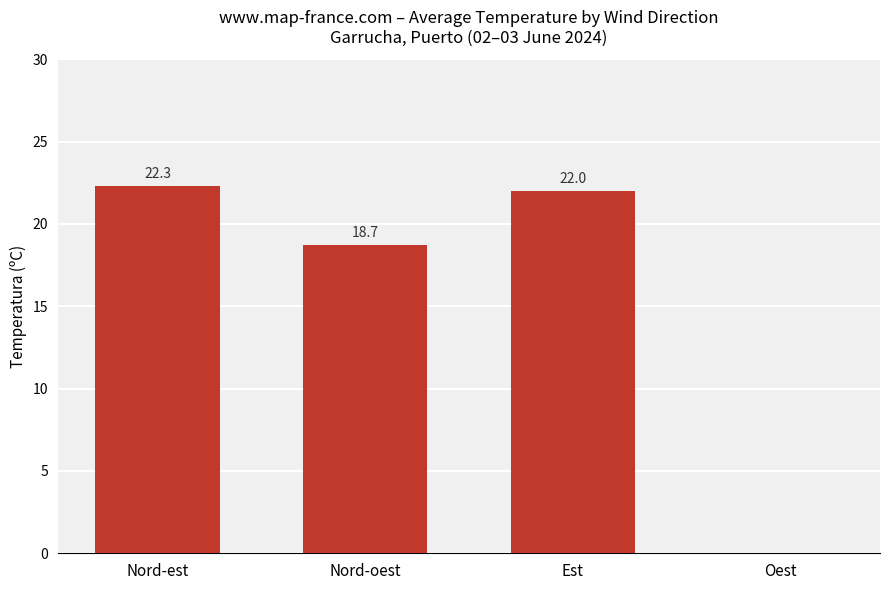

What is the greatest value displayed?

22.3